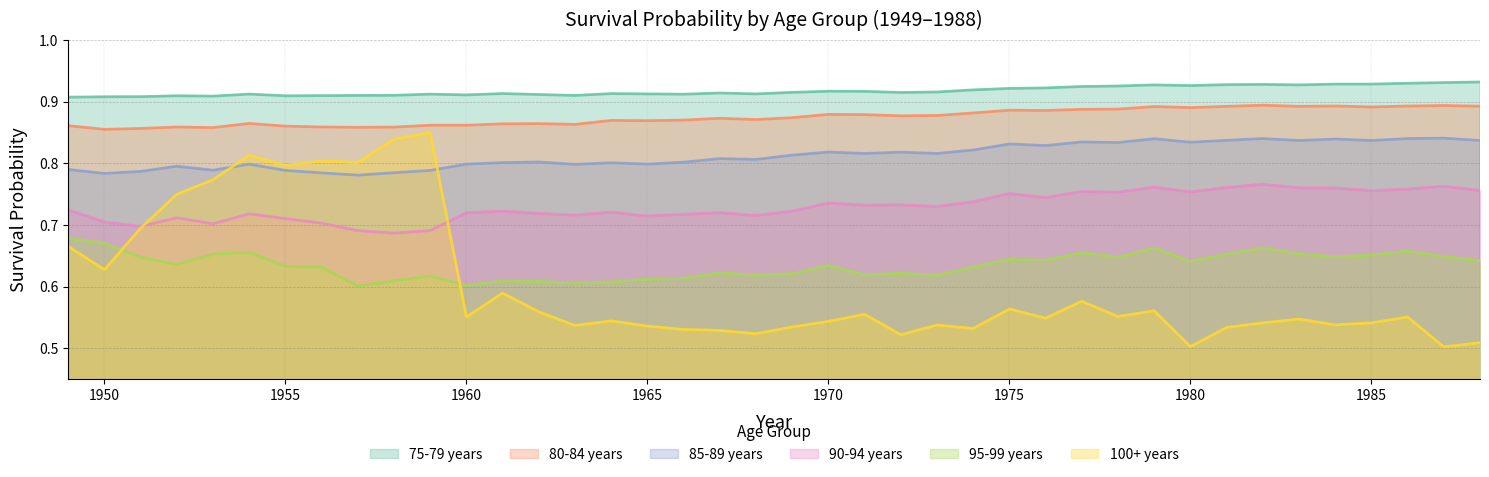

What is the spread (max minus min) of values at 1961?

0.3